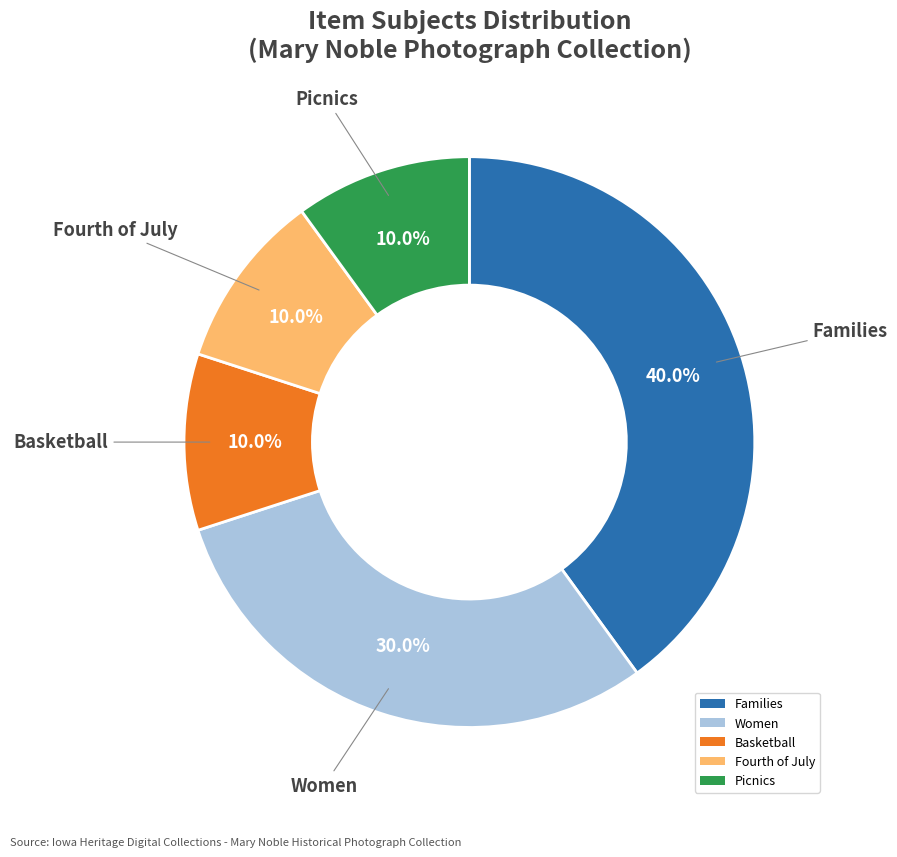

To the nearest percent, what is the difference between the largest and smallest slice percentages?

30%